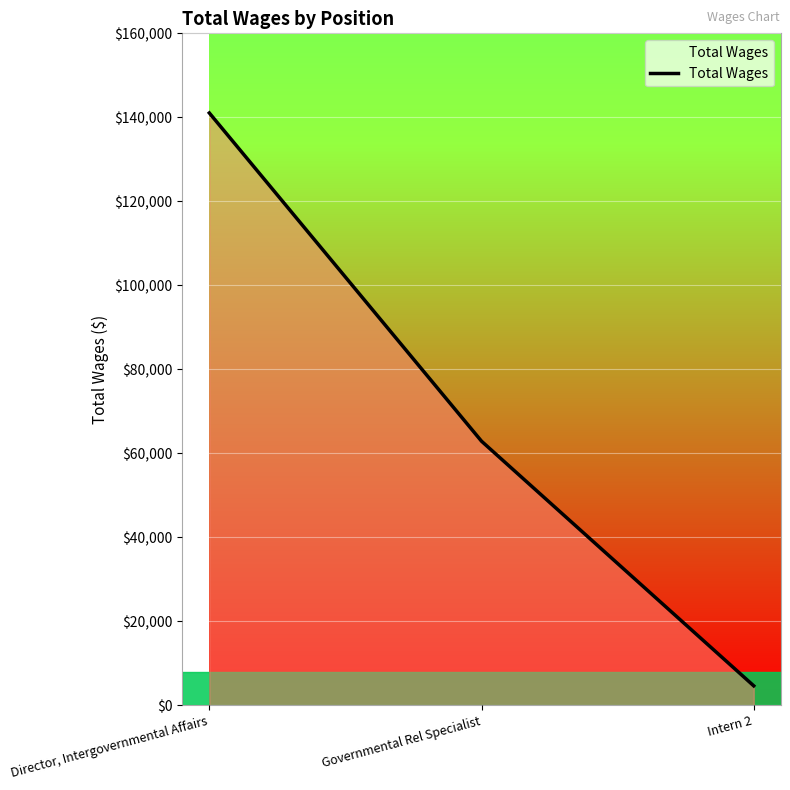

Reading left to right, what are all the values shown in this chart?

Director, Intergovernmental Affairs=141035	Governmental Rel Specialist=62870	Intern 2=4614